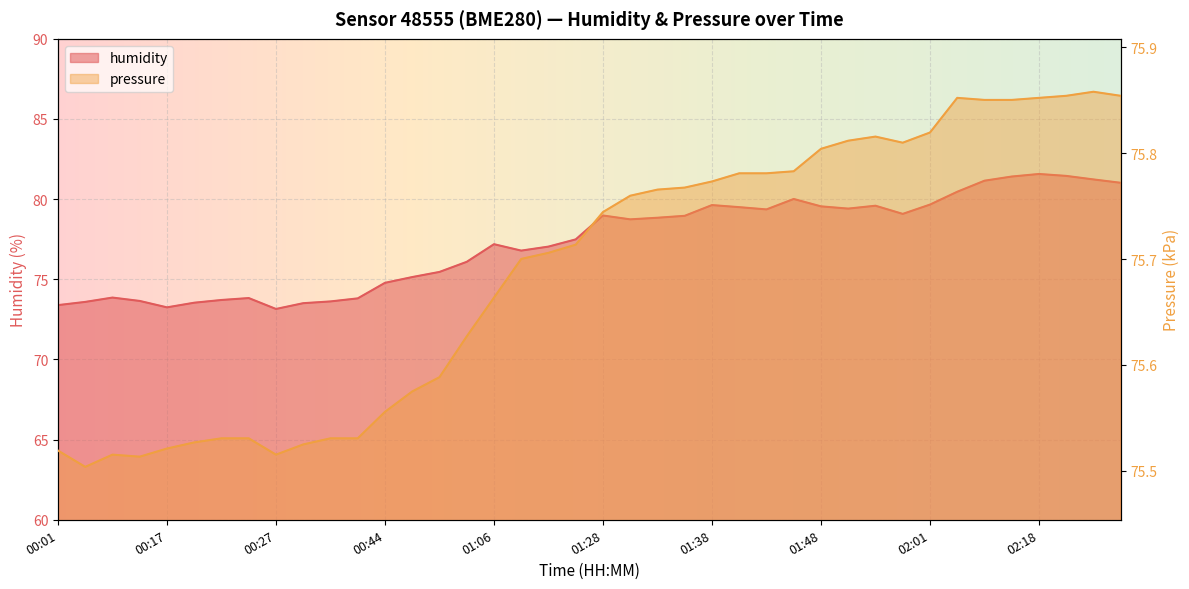

Is it true that pressure equals 75.6 at 00:58?

True